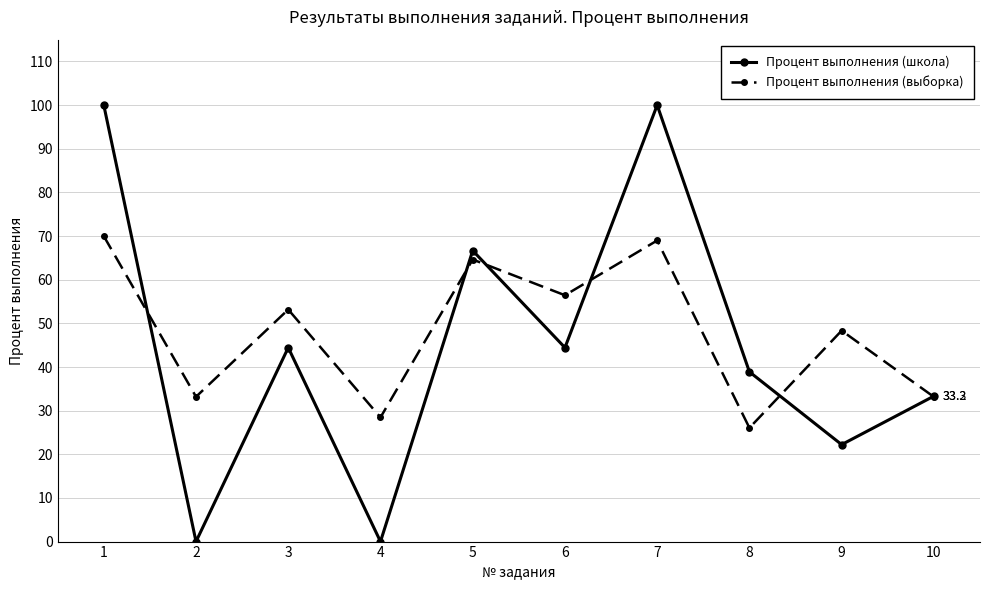

Count the number of categories in the chart.

10